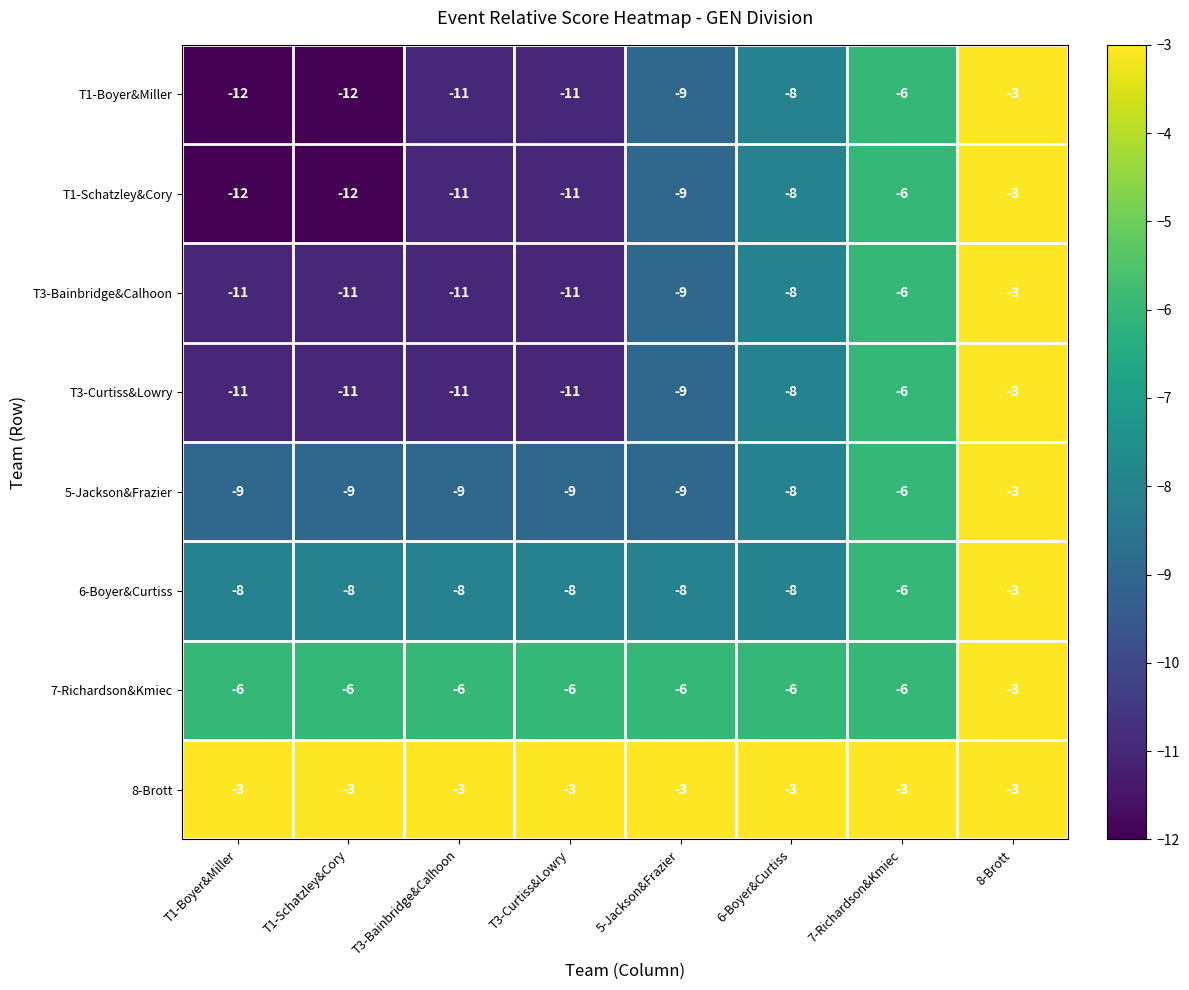

The T1-Schatzley&Cory series shows -4 at T3-Bainbridge&Calhoon. True or false?

False